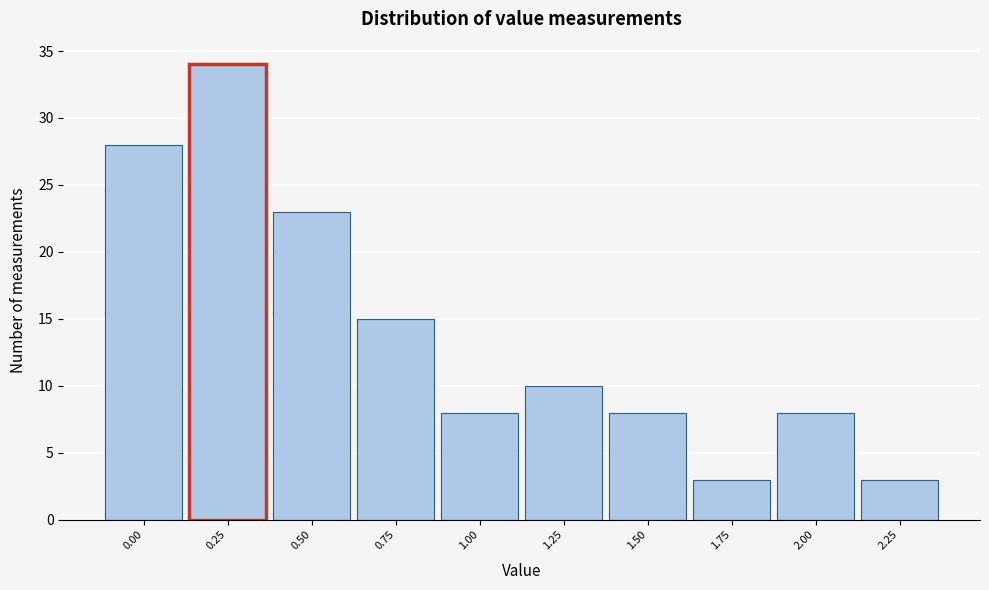

Reading left to right, what are all the values shown in this chart?

28	34	23	15	8	10	8	3	8	3